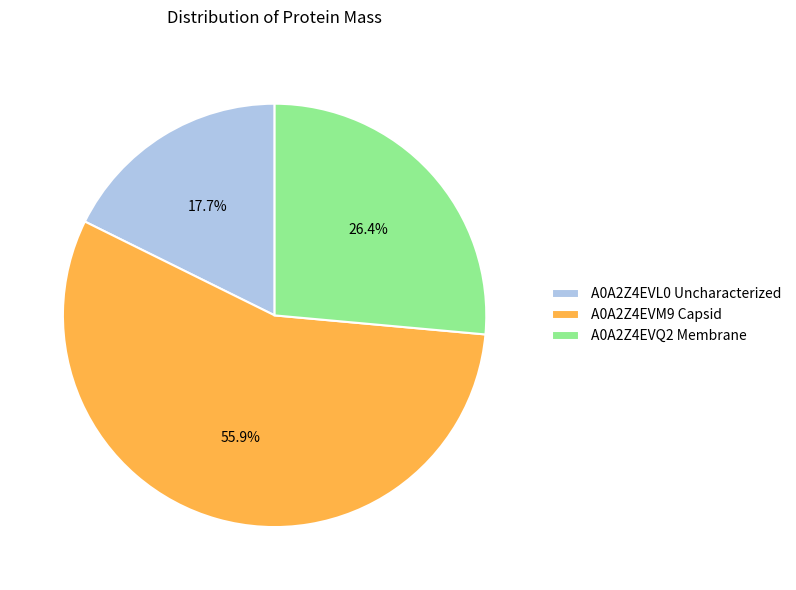

Is A0A2Z4EVM9 Capsid the majority of the pie?

Yes